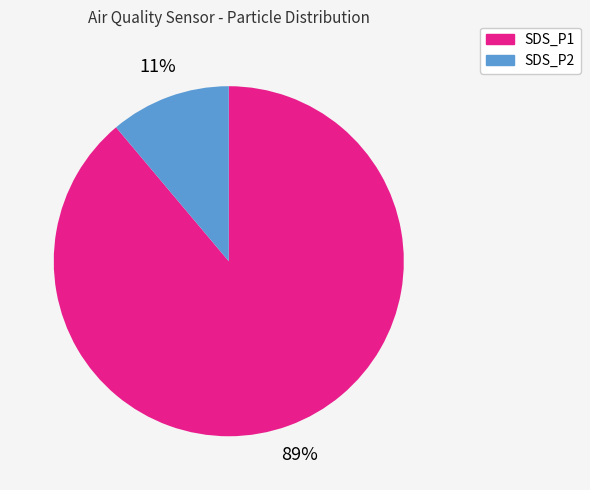

Rank the categories by value from lowest to highest.

SDS_P2, SDS_P1